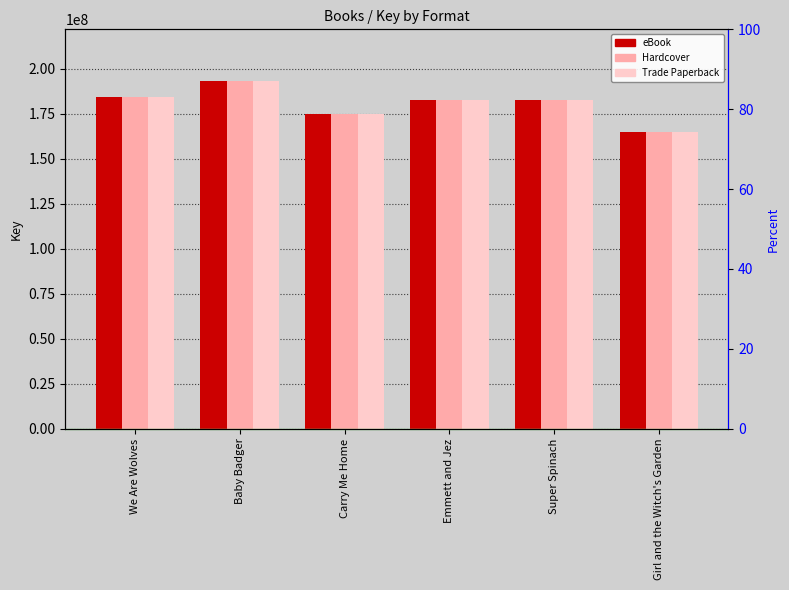

What is the difference between the Hardcover values at Baby Badger and Super Spinach?

10299039